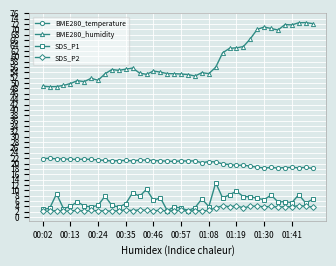

Which series has the widest spread of values?

BME280_humidity